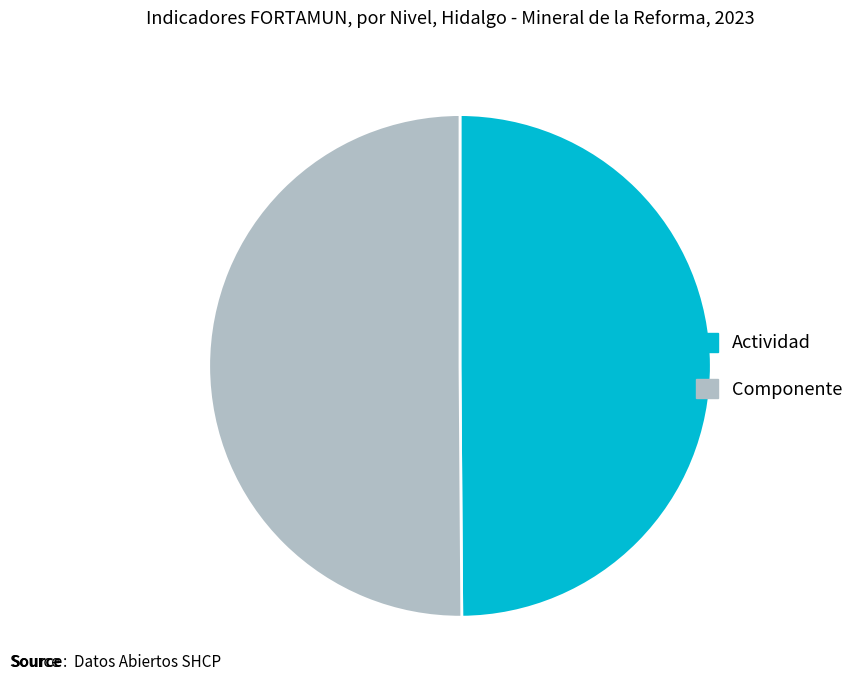

True or false: Actividad accounts for 50% of the total.

True